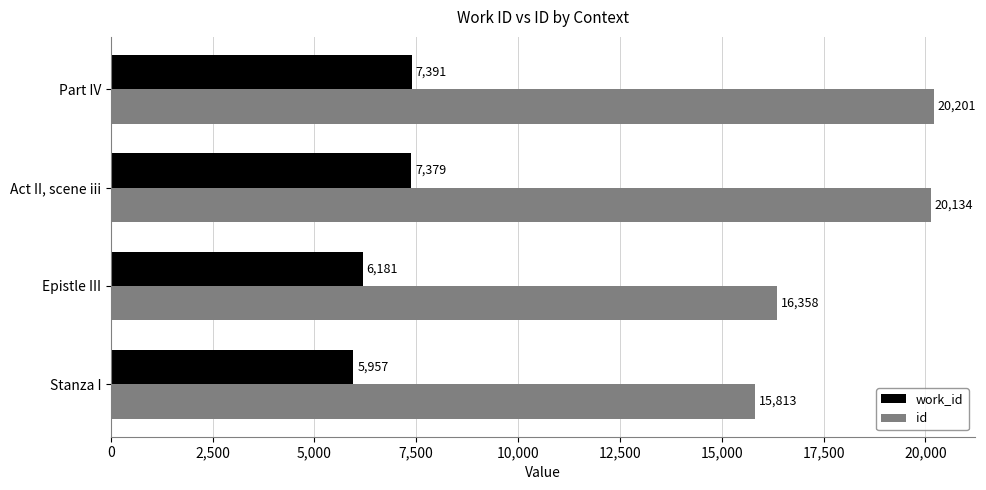

What are all the series names shown in the legend?

work_id, id